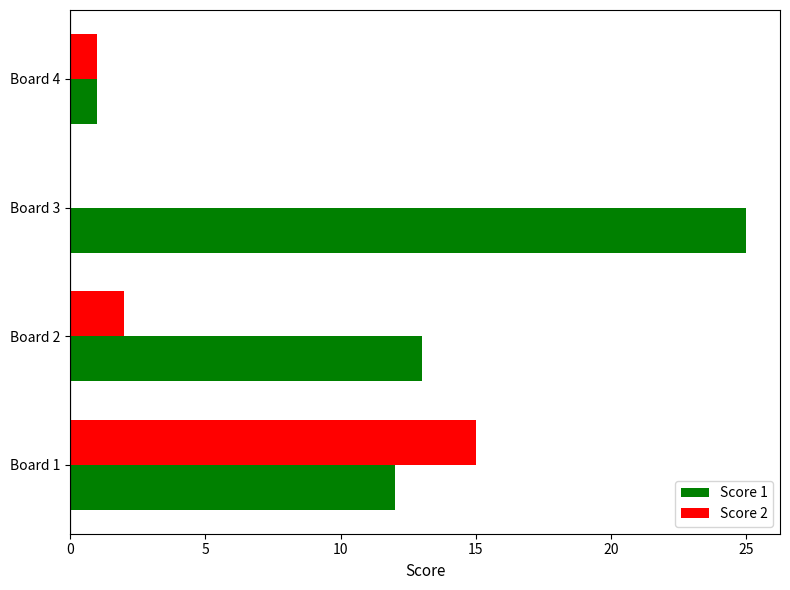

Is the value of Score 2 at Board 1 greater than the value of Score 1 at Board 1?

Yes